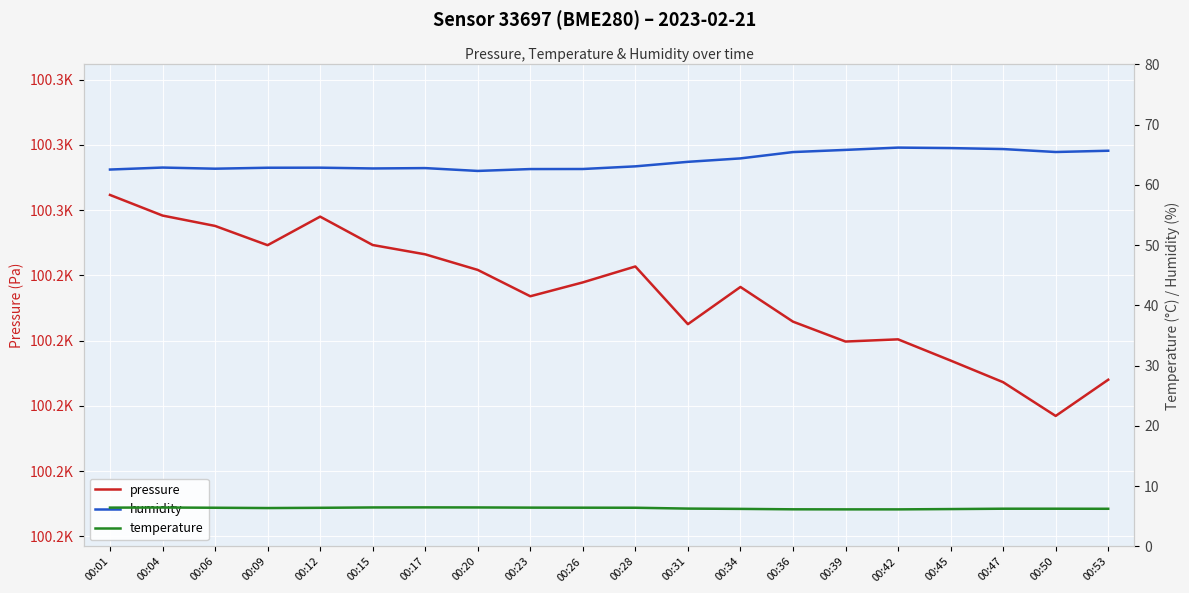

True or false: temperature and humidity intersect in this chart.

False